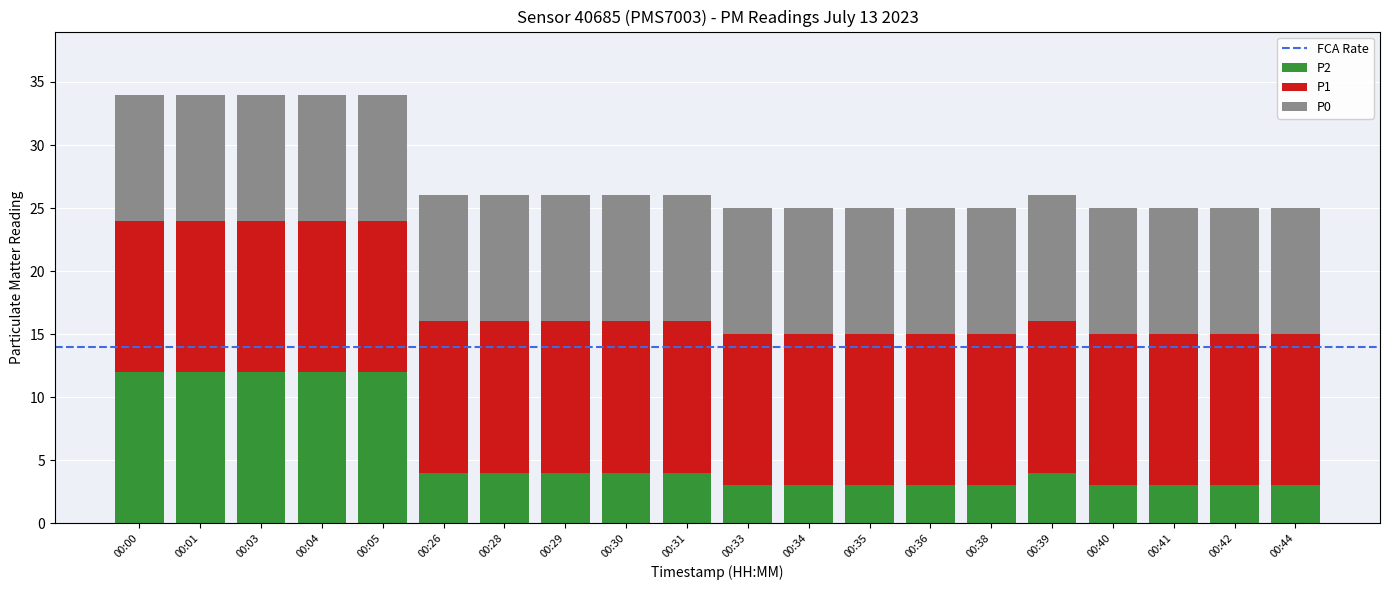

What is the total value across all series at 00:35?

25